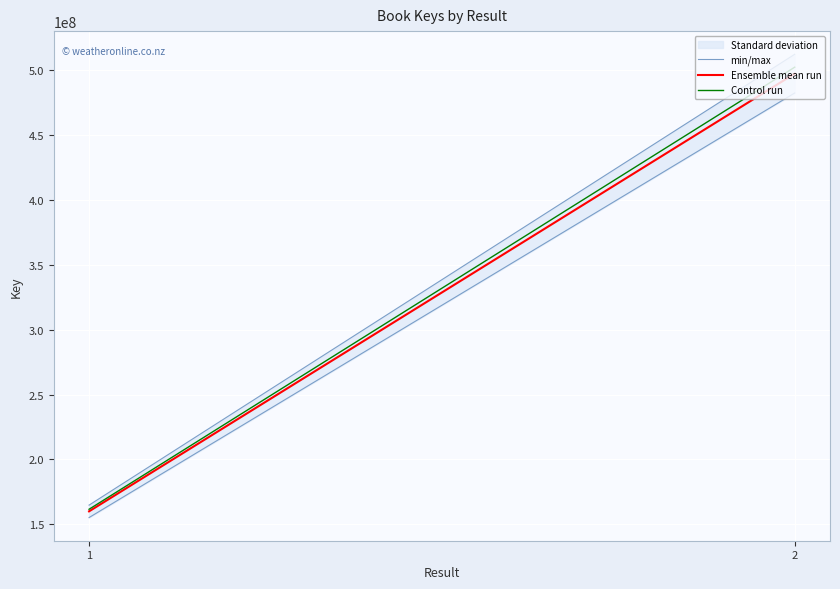

Which label corresponds to the largest value in the chart?

2